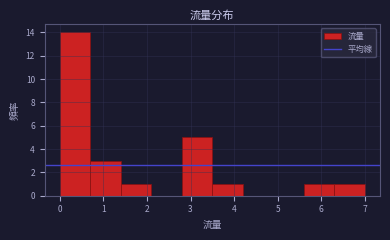

Reading left to right, list every bar in this chart as the range it spans on the x-axis followed by its height. The values are not printed on the chart, so give them approximately, as read against the axis.

0.0 to 0.7: 14
0.7 to 1.4: 3
1.4 to 2.1: 1
2.1 to 2.8: 0
2.8 to 3.5: 5
3.5 to 4.2: 1
4.2 to 4.9: 0
4.9 to 5.6: 0
5.6 to 6.3: 1
6.3 to 7.0: 1